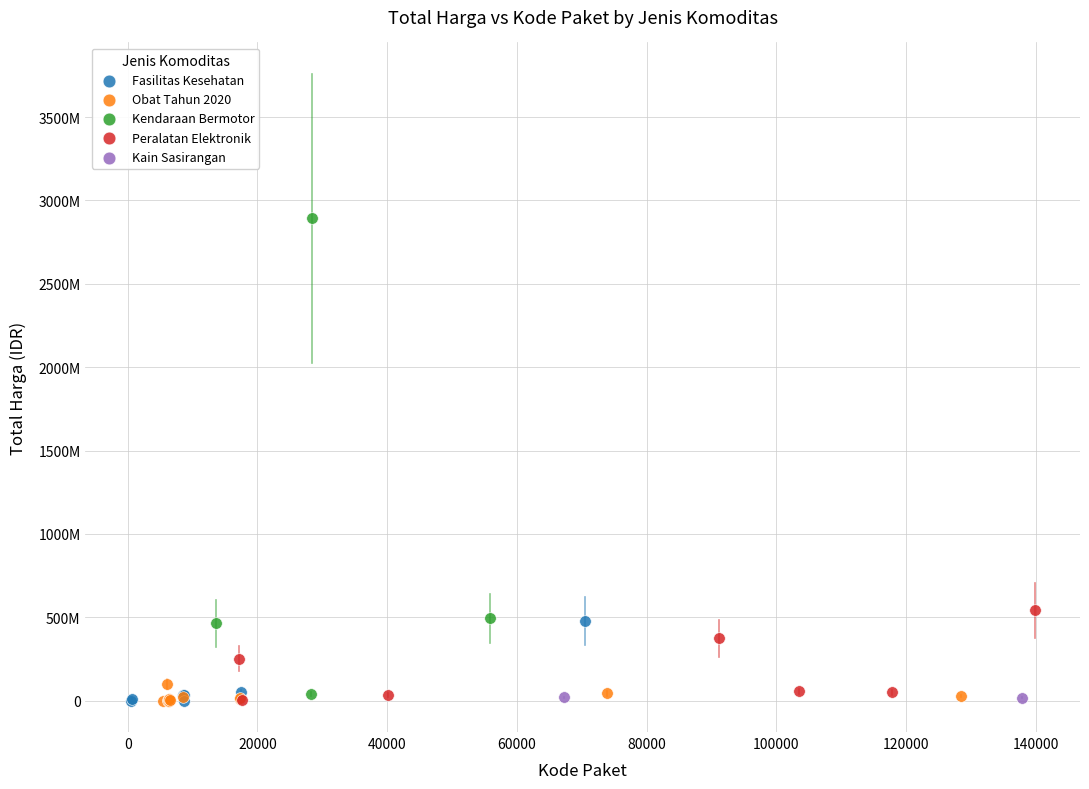

What are all the series names shown in the legend?

Fasilitas Kesehatan, Obat Tahun 2020, Kendaraan Bermotor, Peralatan Elektronik, Kain Sasirangan